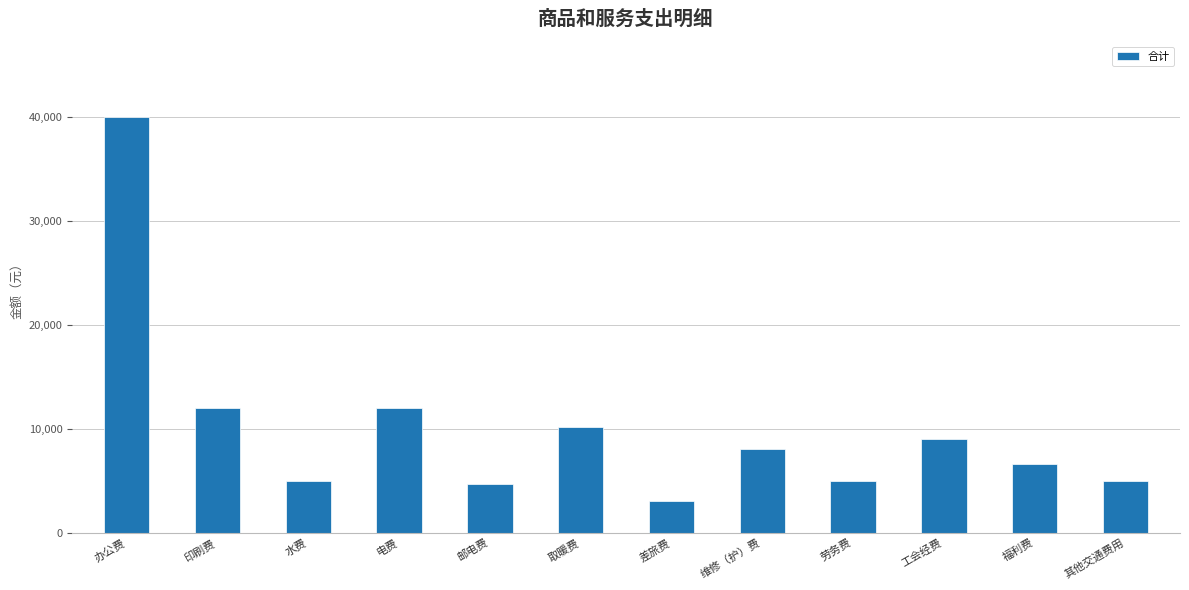

True or false: the data shows 1646 at 其他交通费用.

False